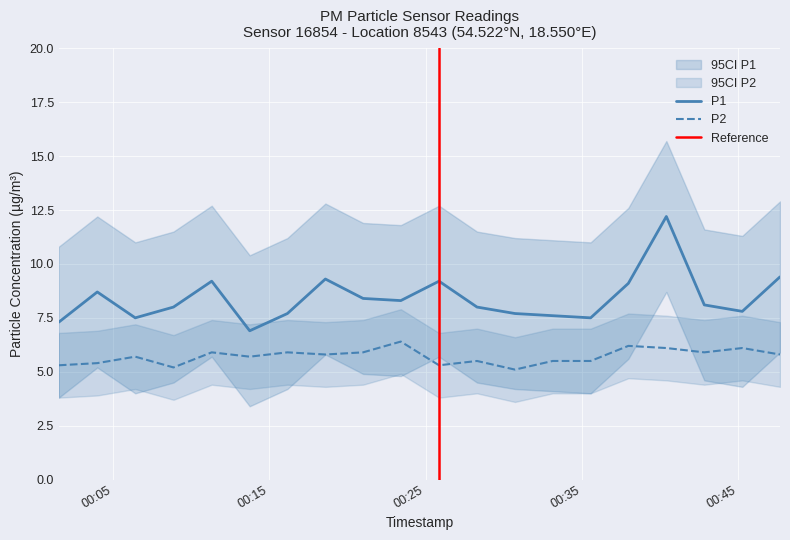

List the series in order of their peak value, highest first.

P1, P2